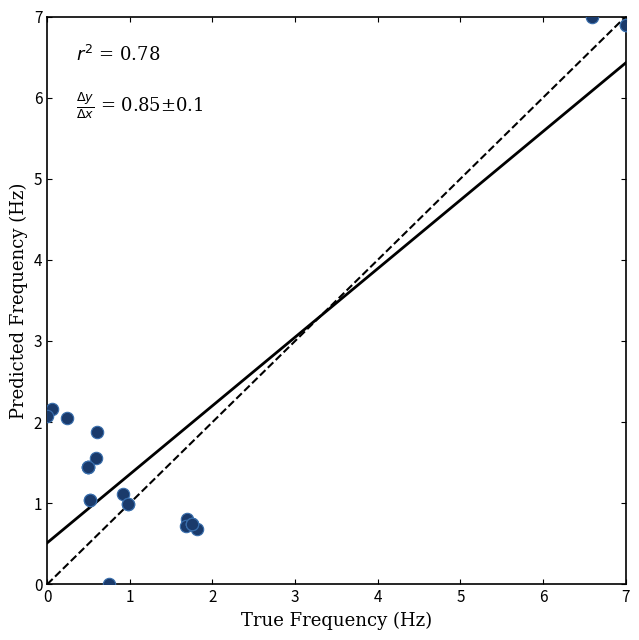

What Y value in the scatter plot is closest to 3?

2.2